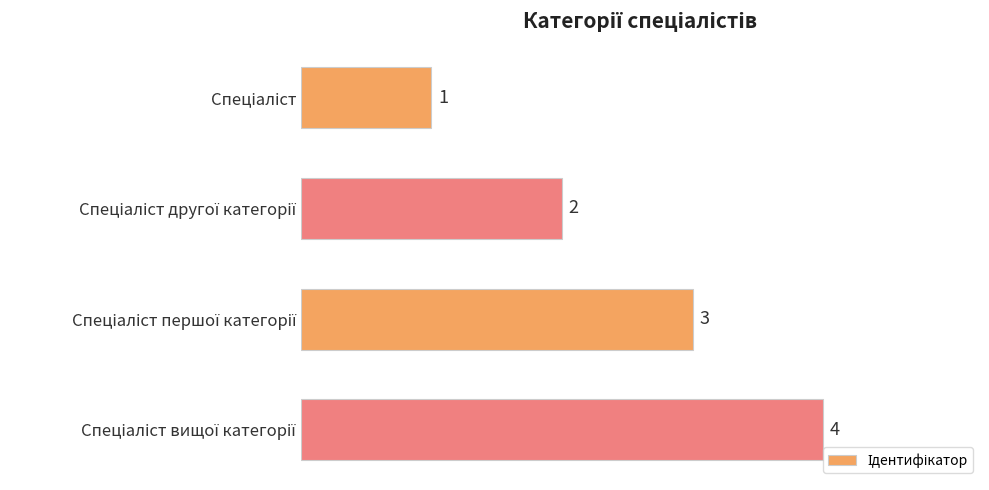

What is the greatest value displayed?

4